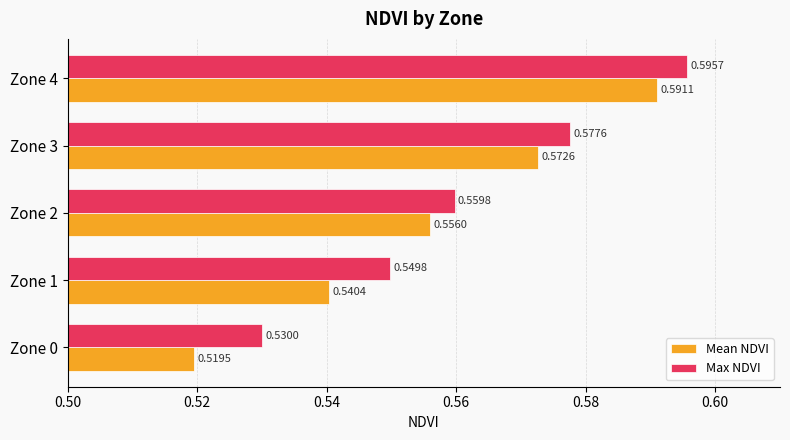

At which label does Mean NDVI reach its peak?

Zone 4